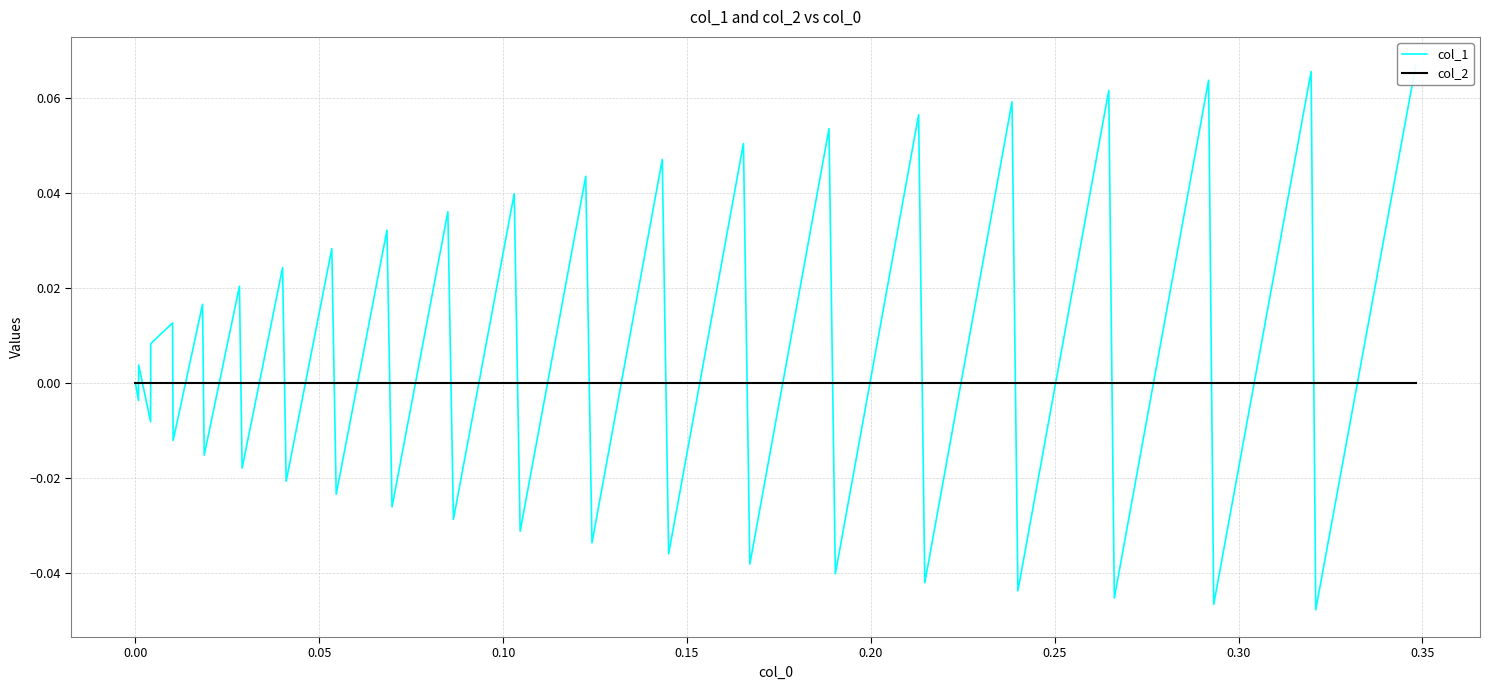

How many negative values does the col_1 series have?

19